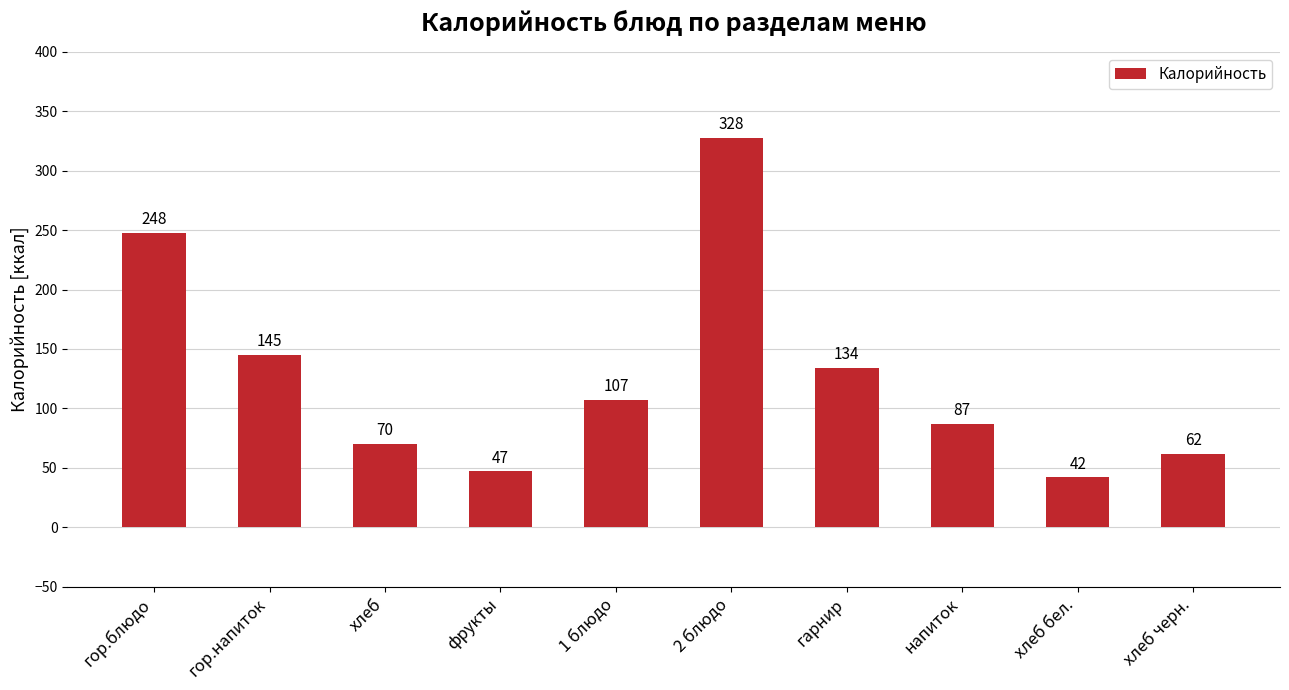

How many data points are less than 107?

5